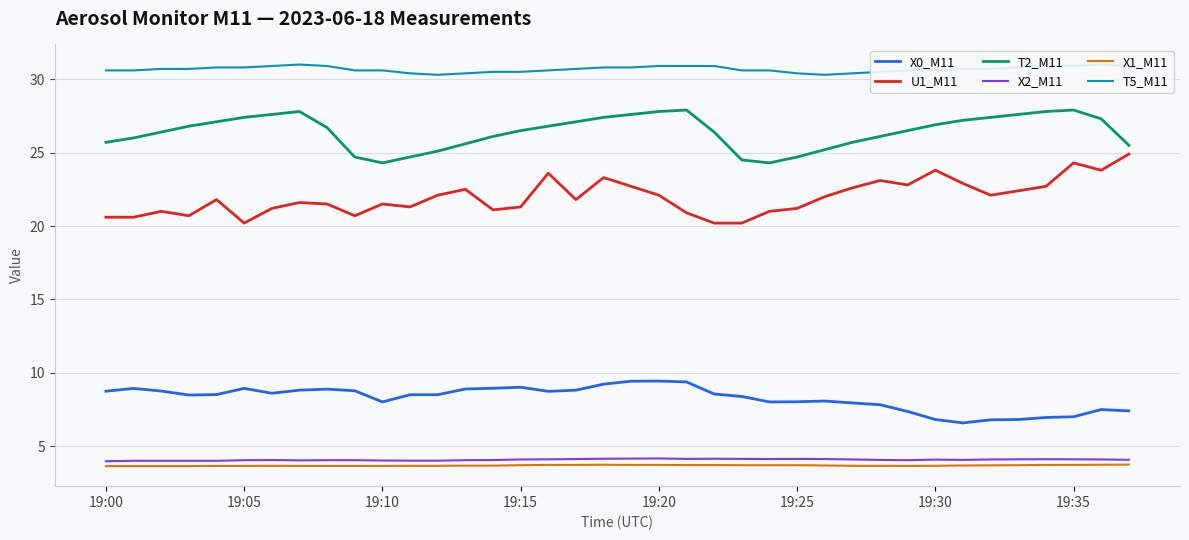

How many interior local valleys does the T5_M11 series have?

2